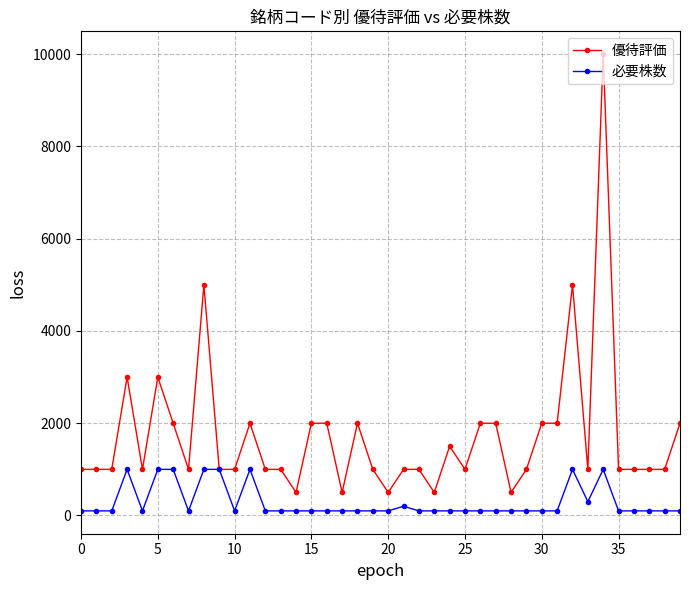

What is the greatest value displayed?

10000